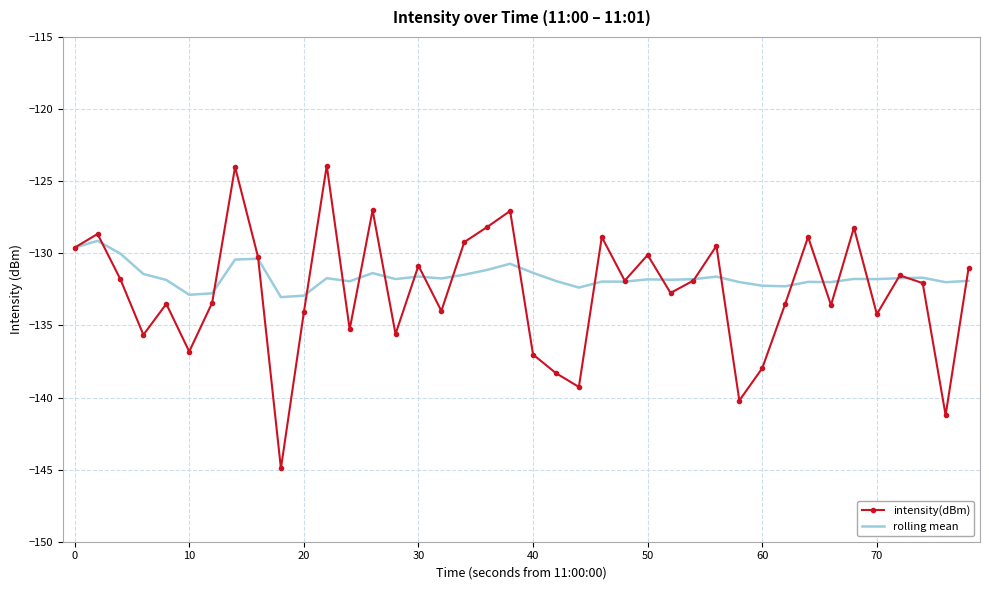

Which series has the largest range (max minus min)?

intensity(dBm)